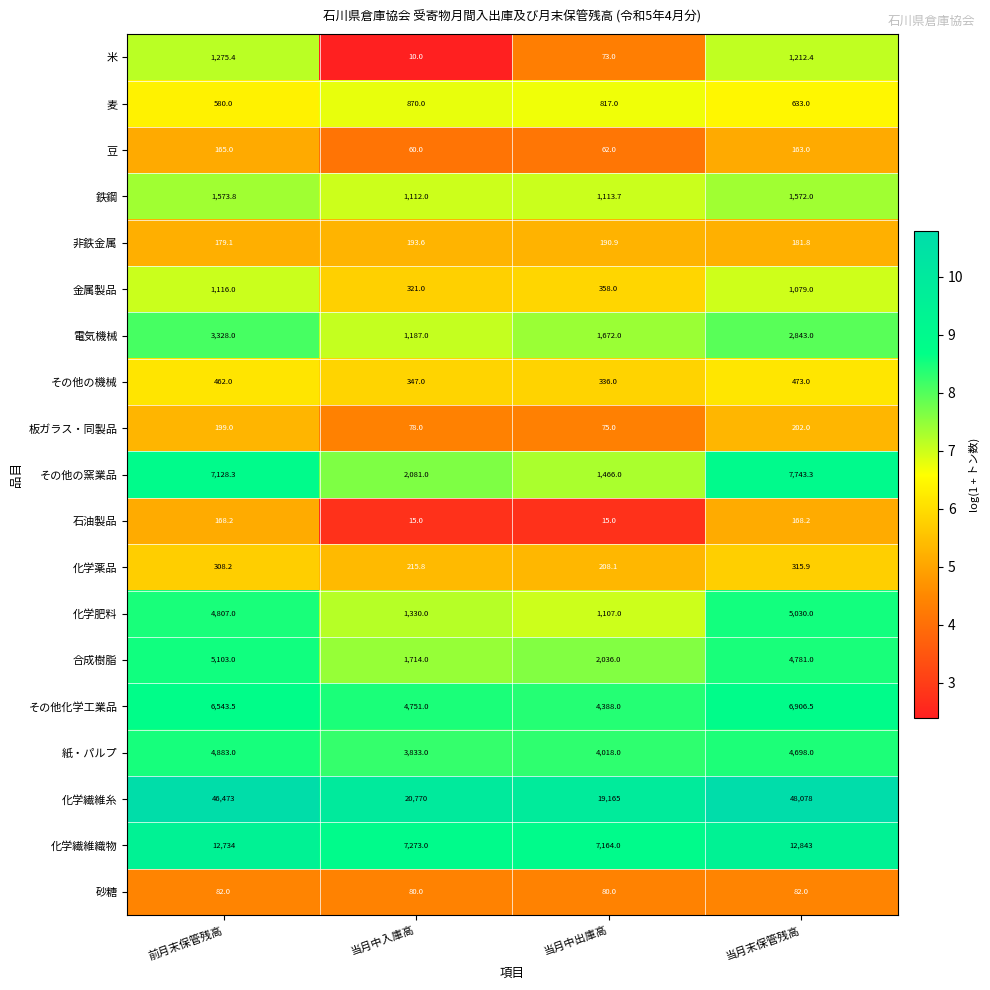

Between 前月末保管残高 and 当月中出庫高, which series saw the biggest shift?

化学繊維糸